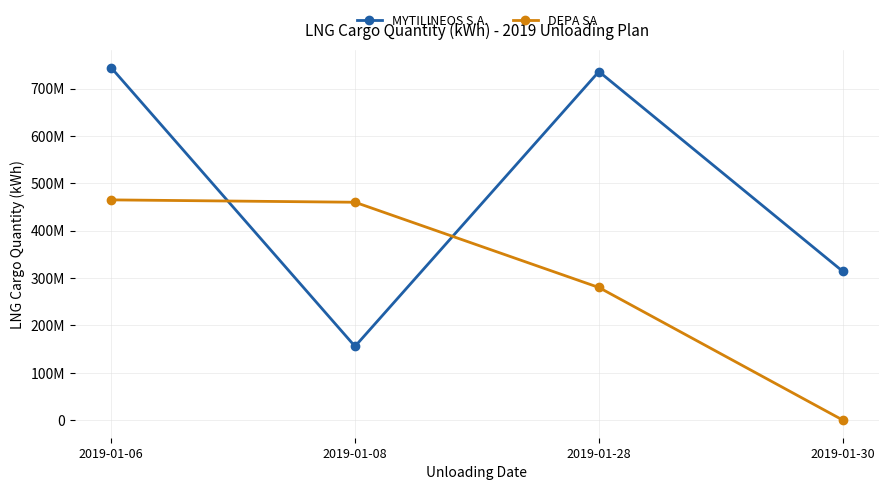

The DEPA SA series shows 137240782 at 2019-01-28. True or false?

False